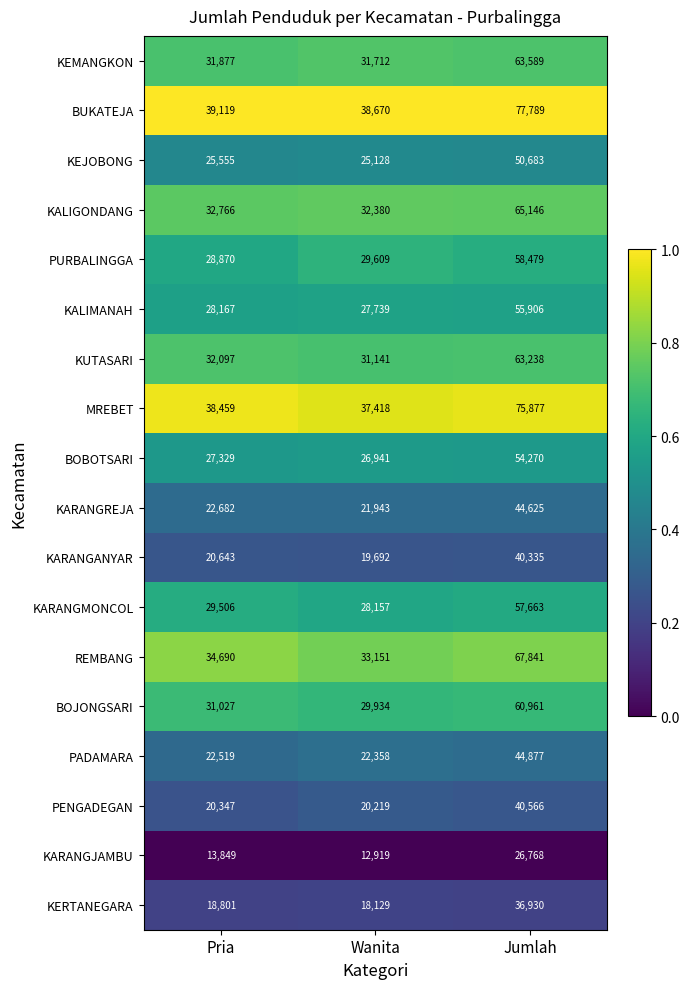

What is the total value across all series at Jumlah?

985543